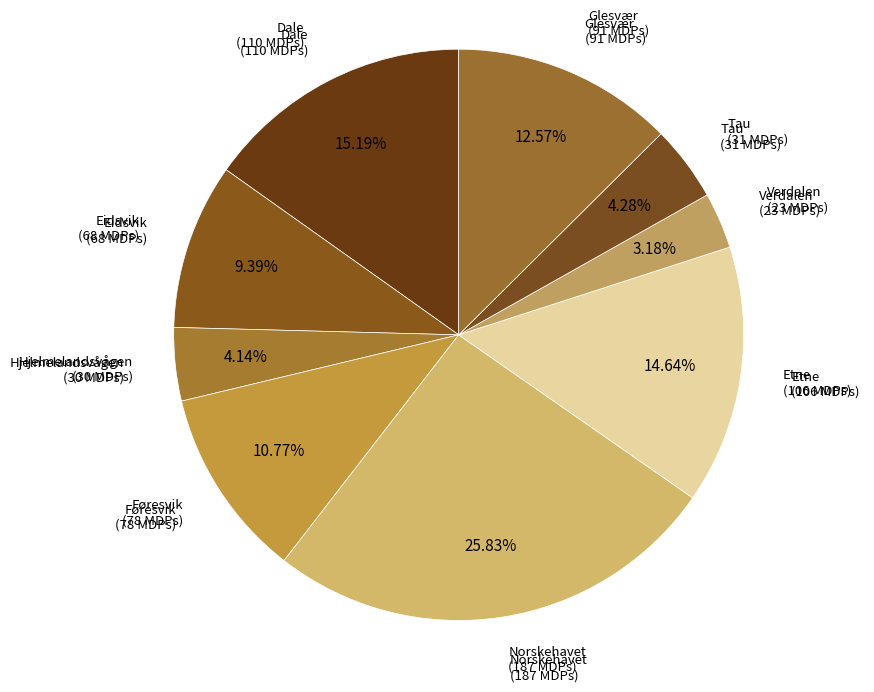

Is there any slice that represents more than half of the pie?

No